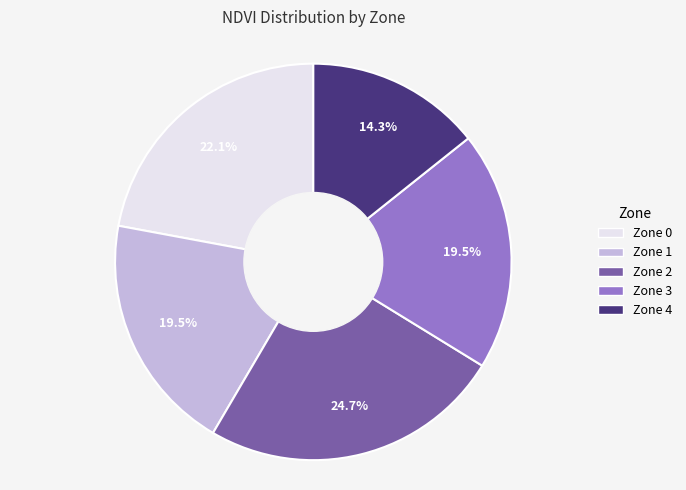

What portion of the pie excludes Zone 4?

85.7%